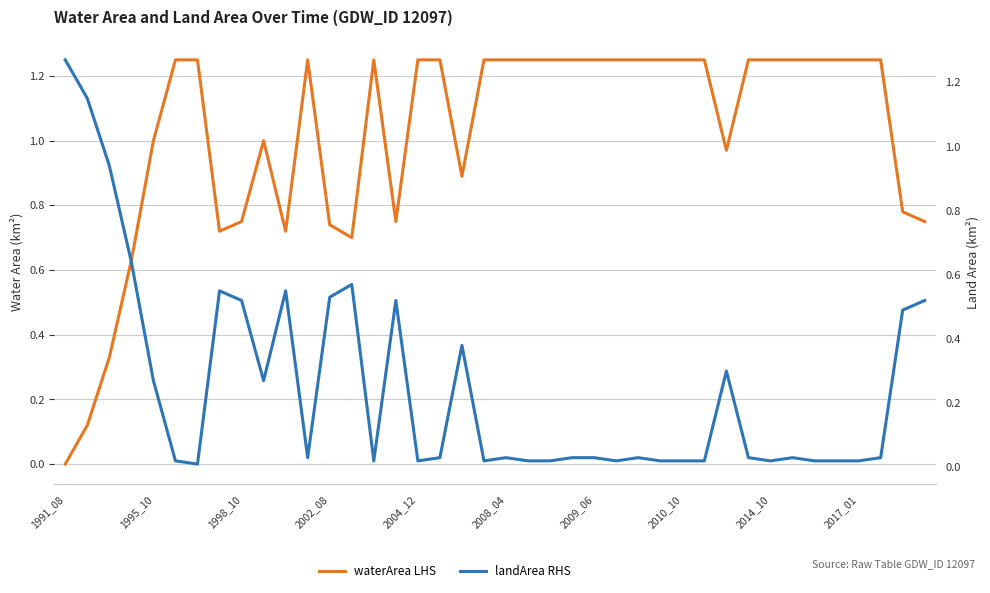

Which series has the largest total across all categories?

waterArea LHS